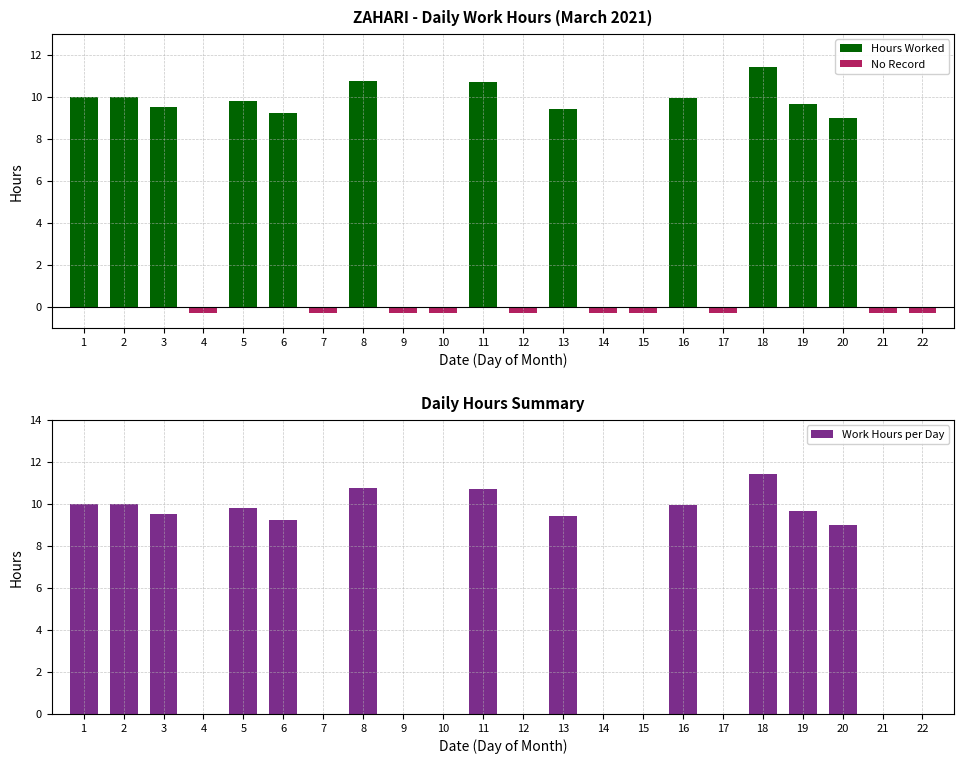

What is the difference between the Hours Worked values at 17 and 5?

9.8